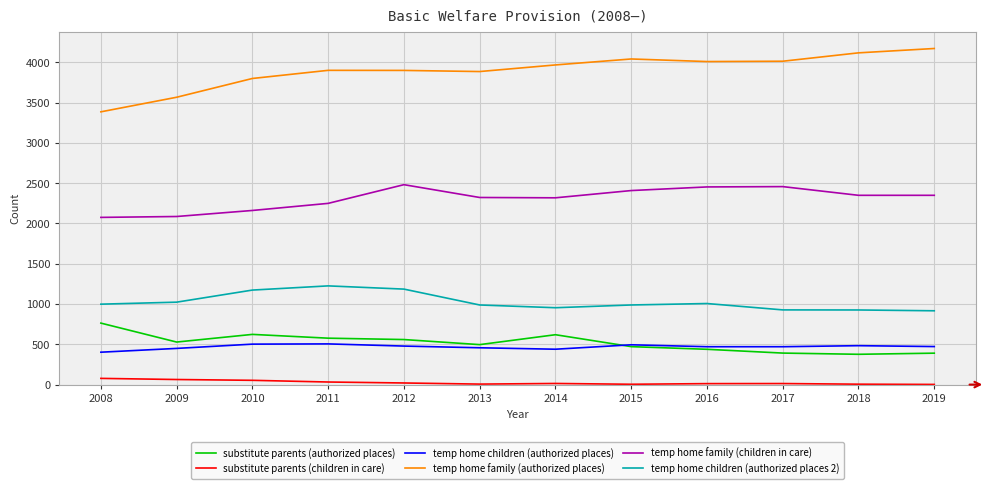

Which series has the largest range (max minus min)?

temp home family (authorized places)